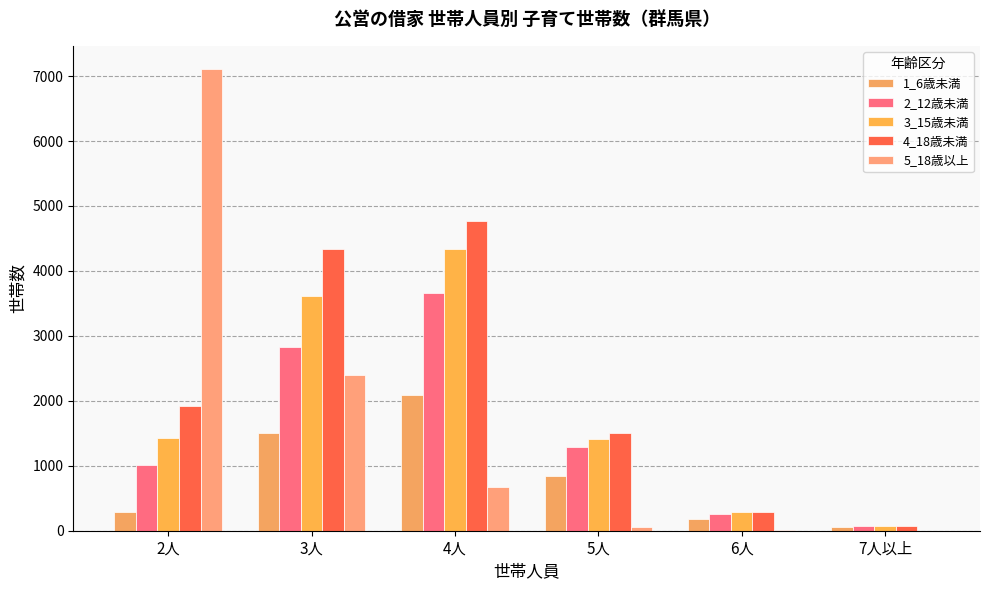

Are the bars horizontal?

No